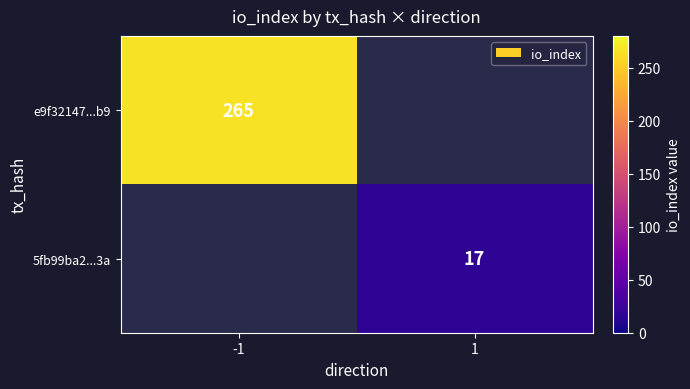

The e9f32147...b9 series shows 265 at -1. True or false?

True